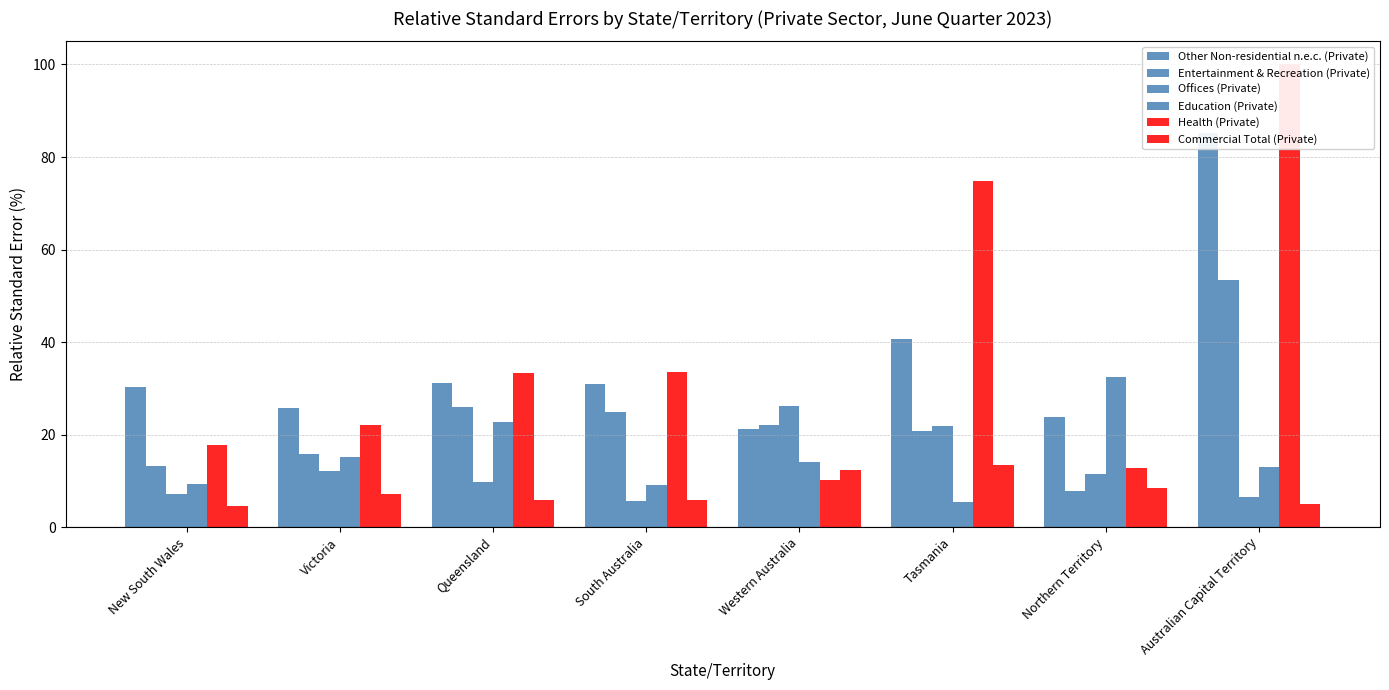

Between Australian Capital Territory and Victoria, which is larger?

Australian Capital Territory